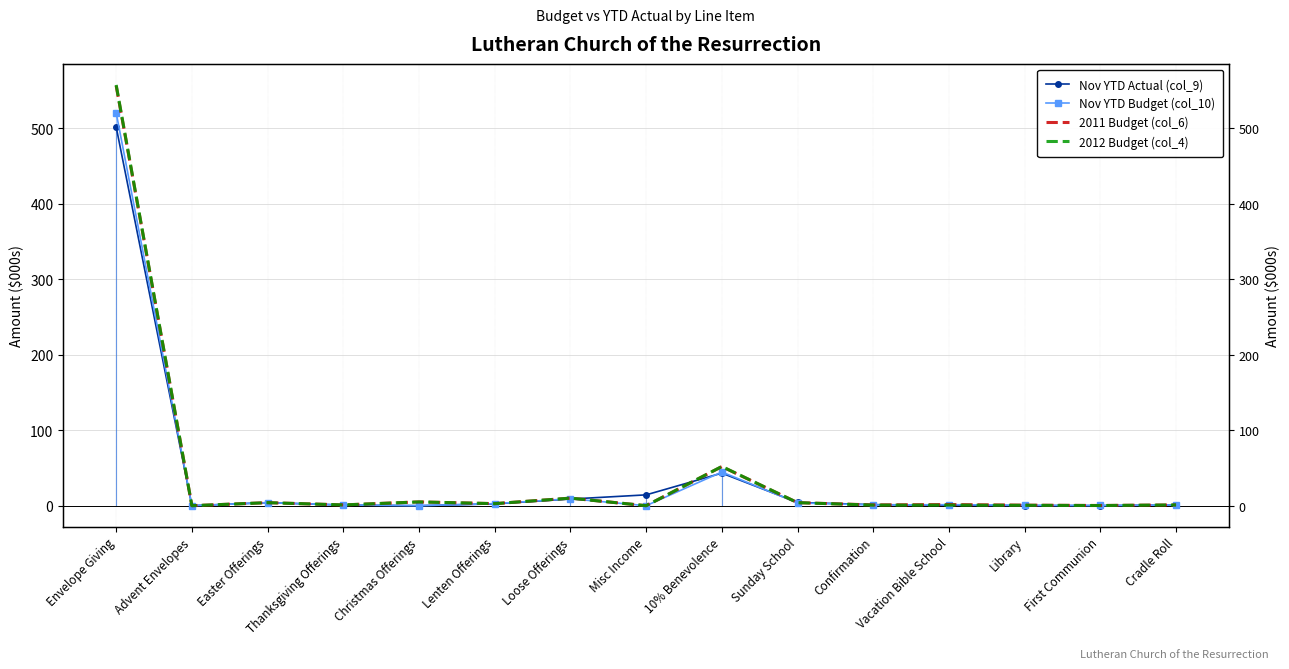

The 2012 Budget (col_4) series shows 52.0 at 10% Benevolence. True or false?

True